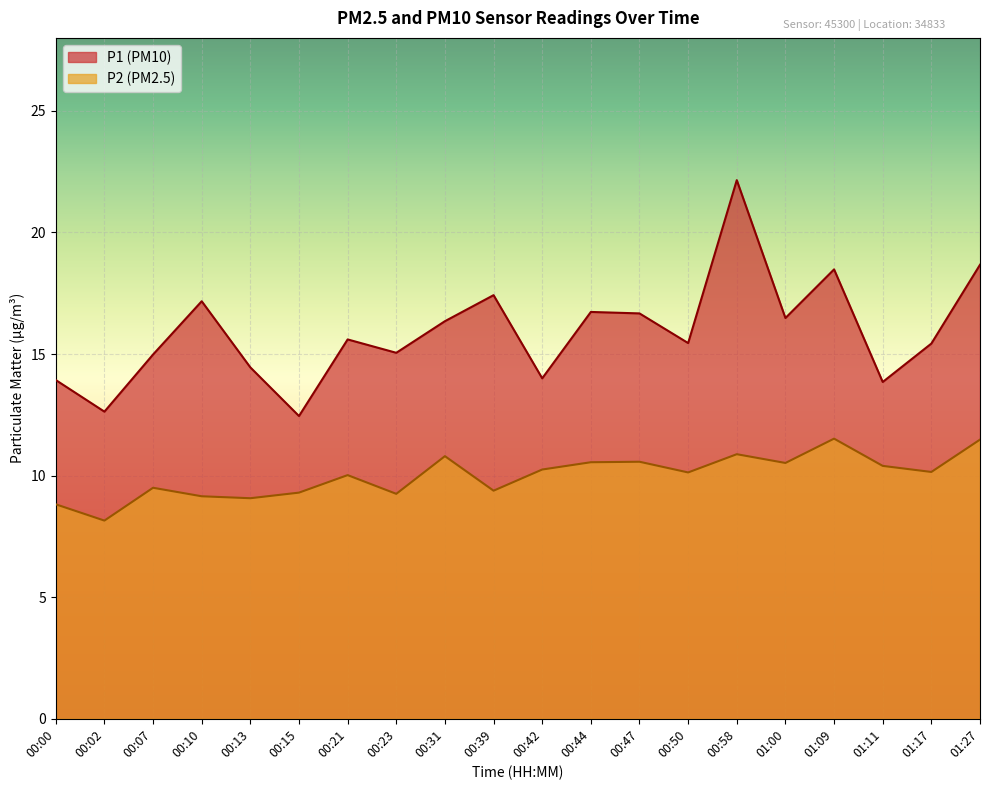

Which label corresponds to the smallest value in the chart?

00:02